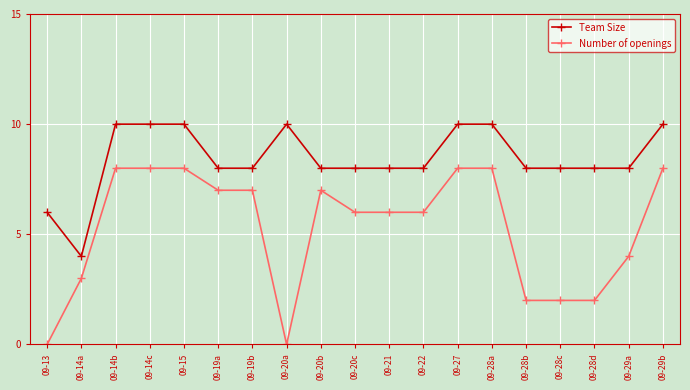

True or false: Number of openings and Team Size cross at least once.

False